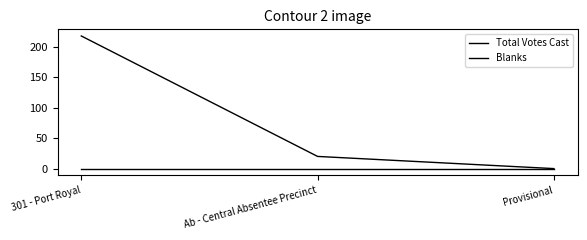

The value of Blanks at 301 - Port Royal is 0. True or false?

True